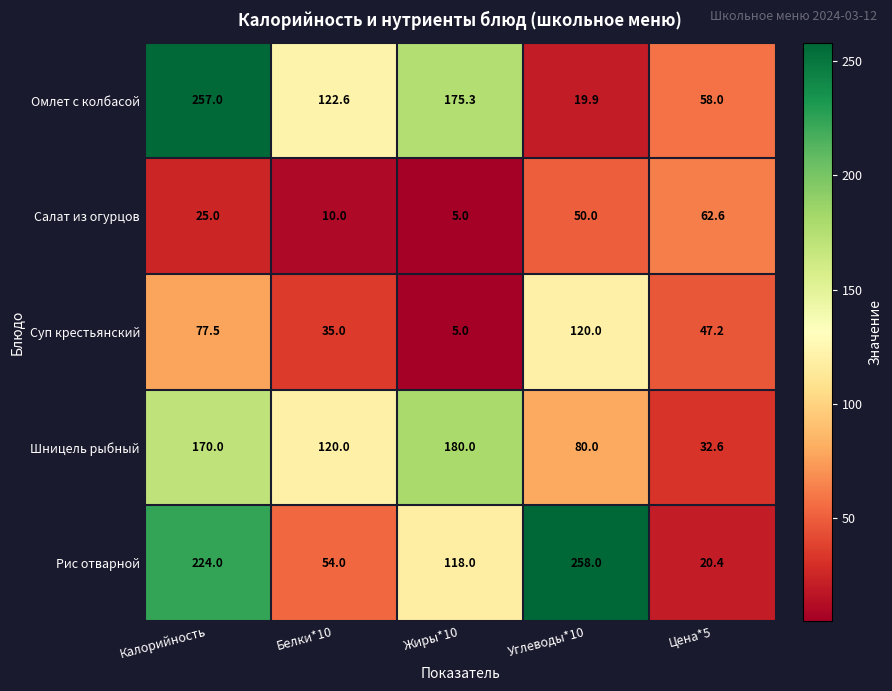

Between Белки*10 and Углеводы*10, which series saw the biggest shift?

Рис отварной